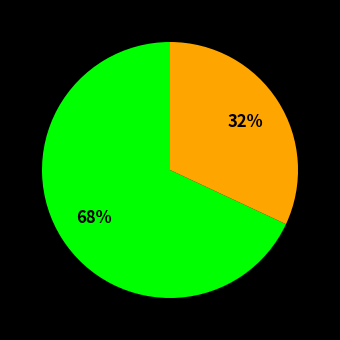

To the nearest percent, what is the average slice percentage?

50%